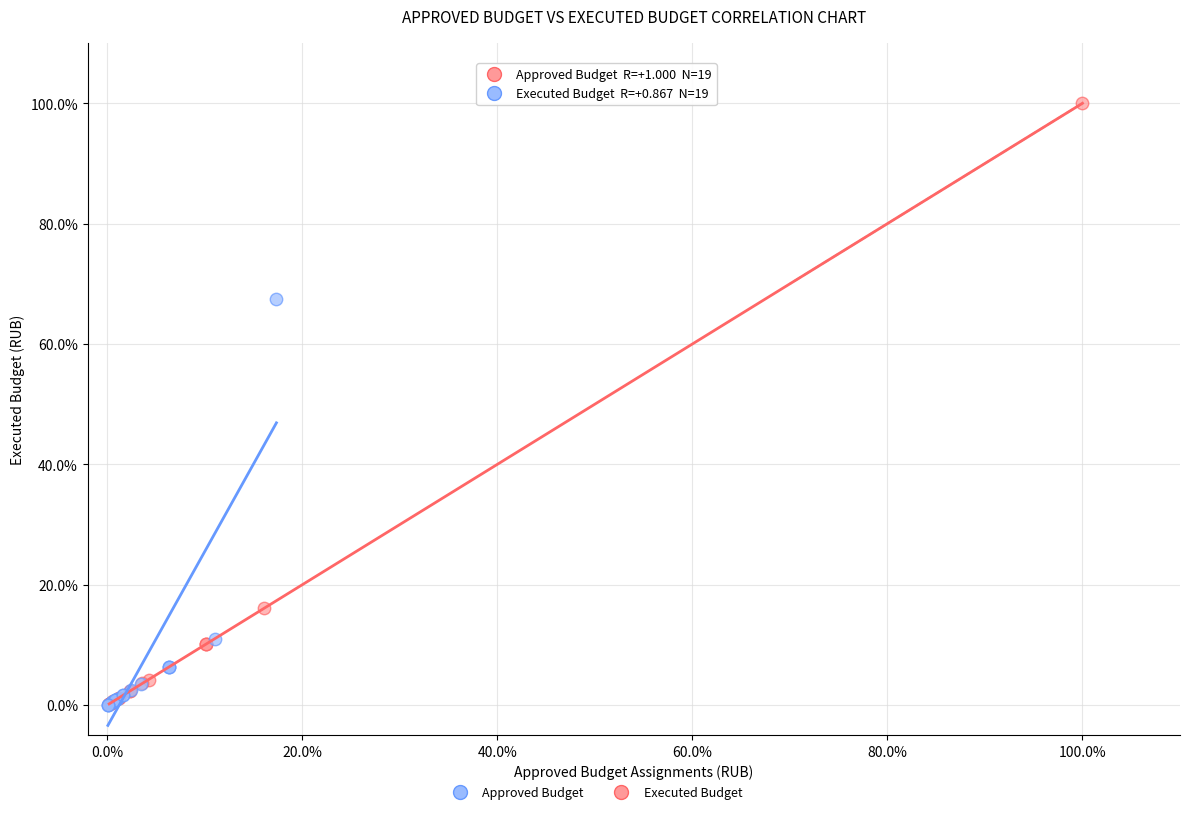

Which series contains the highest Y value?

Approved Budget